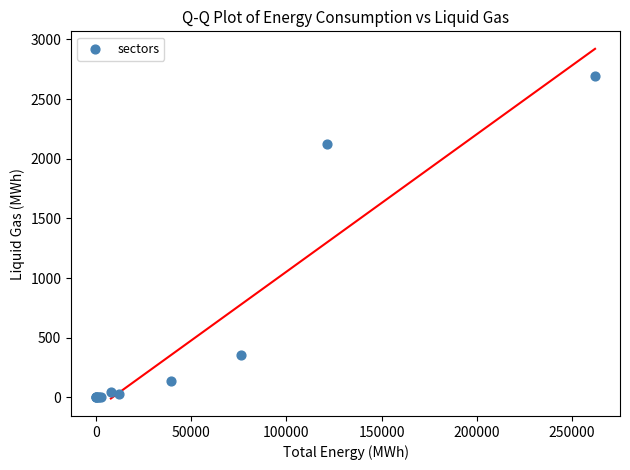

What Y value in the scatter plot is closest to 1346?

2126.2